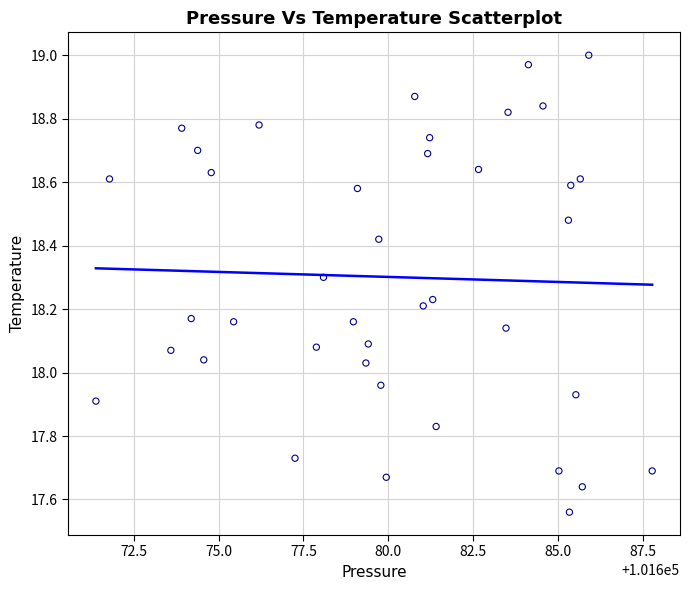

What is the range of X values (max minus min)?

16.4